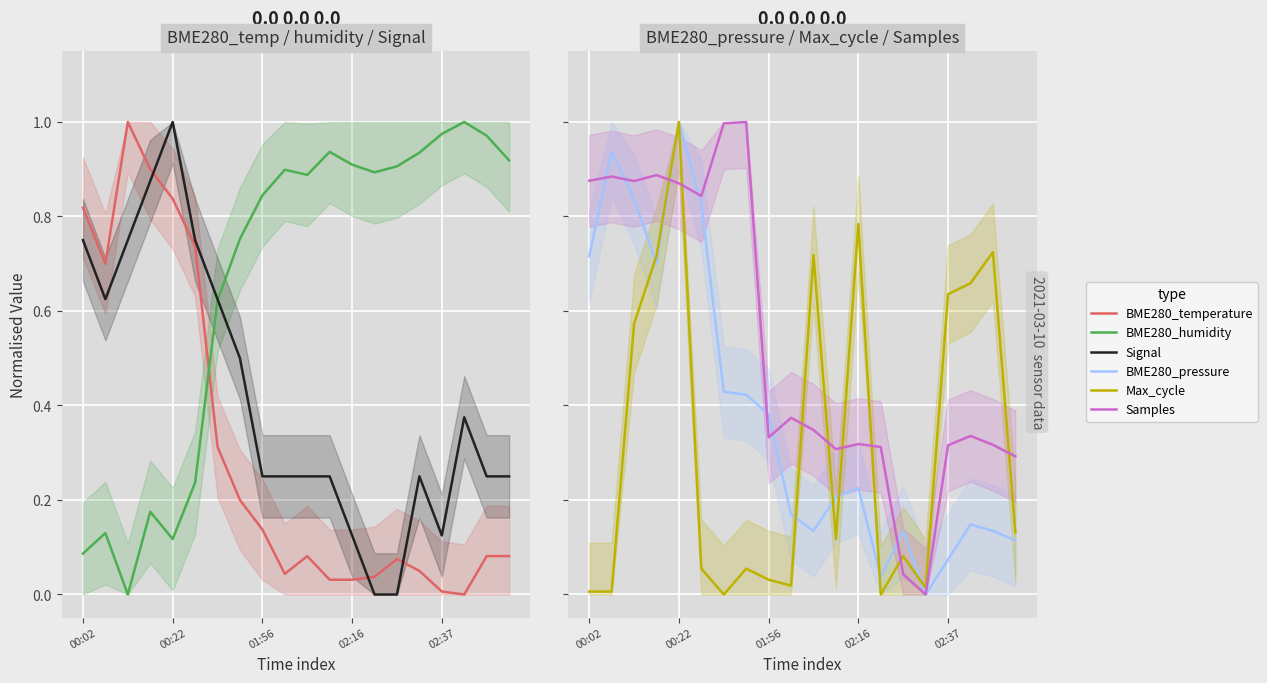

Which has a higher value, 11 or 7?

7